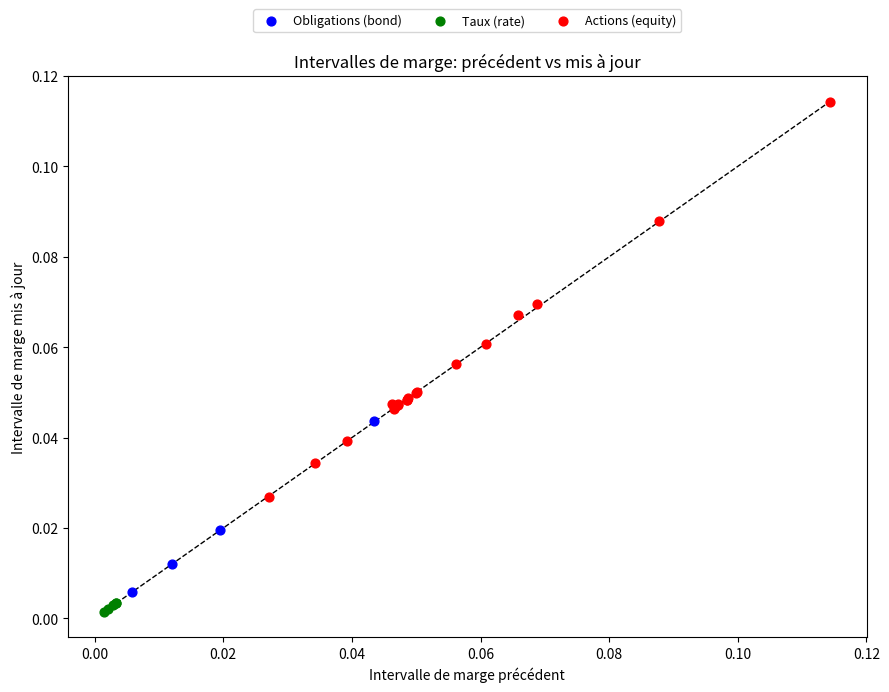

Which series reaches the maximum Y coordinate?

Actions (equity)